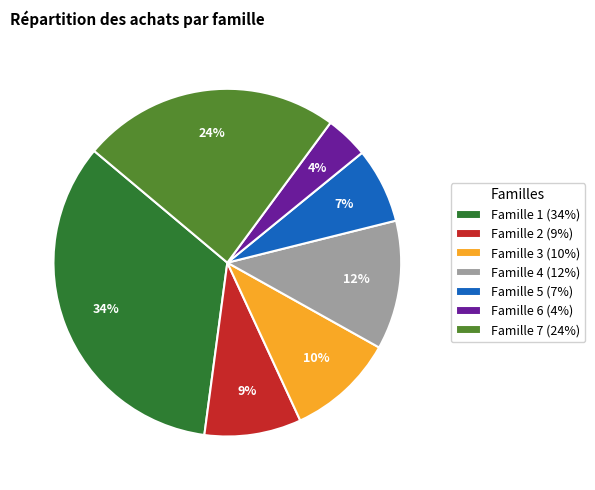

Do Famille 5 and Famille 2 together represent more than half of the pie?

No